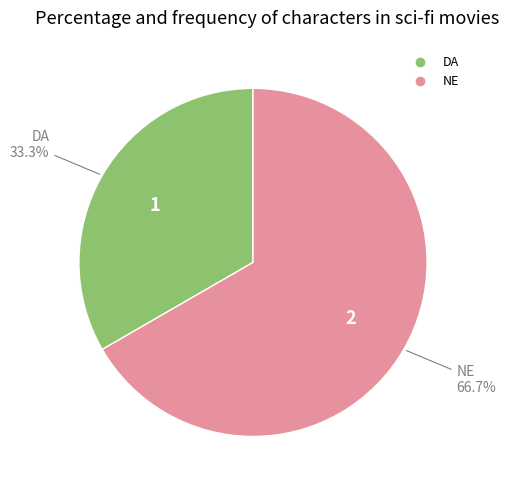

What is the largest slice in the pie chart?

NE